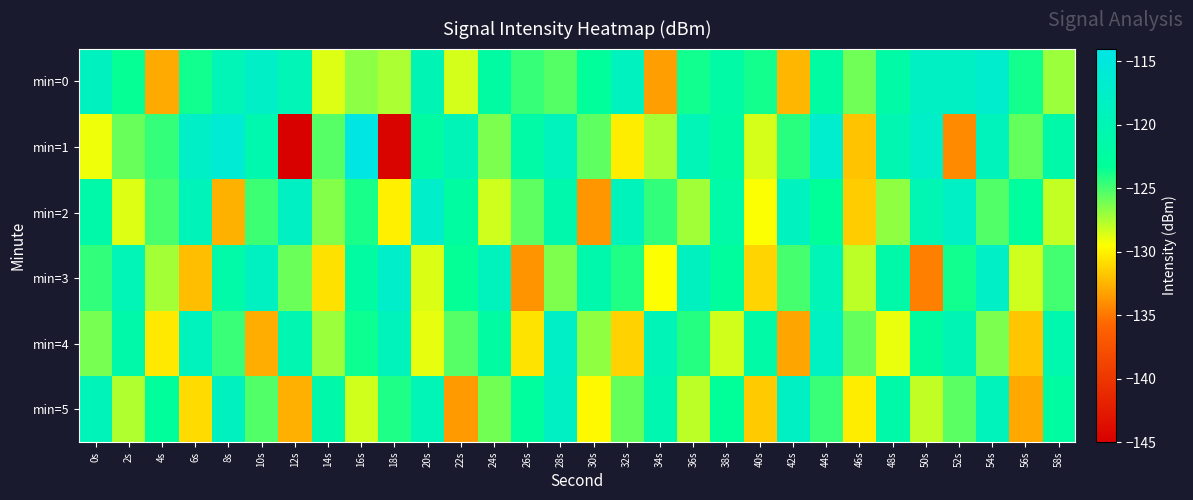

Between 0s and 42s, which is larger?

0s